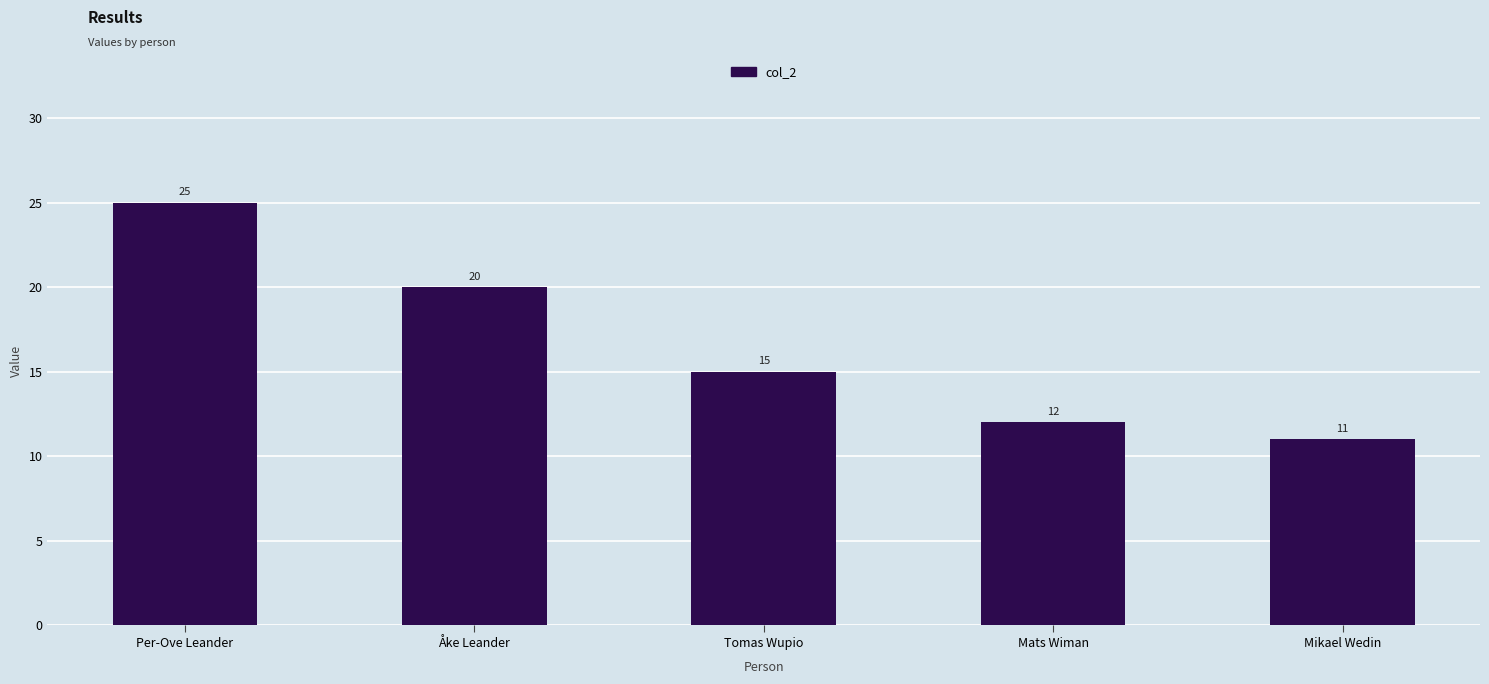

What is the difference between the second highest and minimum values?

9